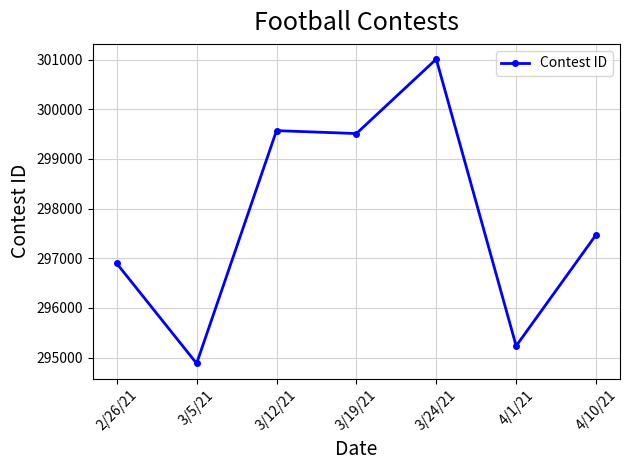

At which category does the data reach its first local peak?

3/12/21